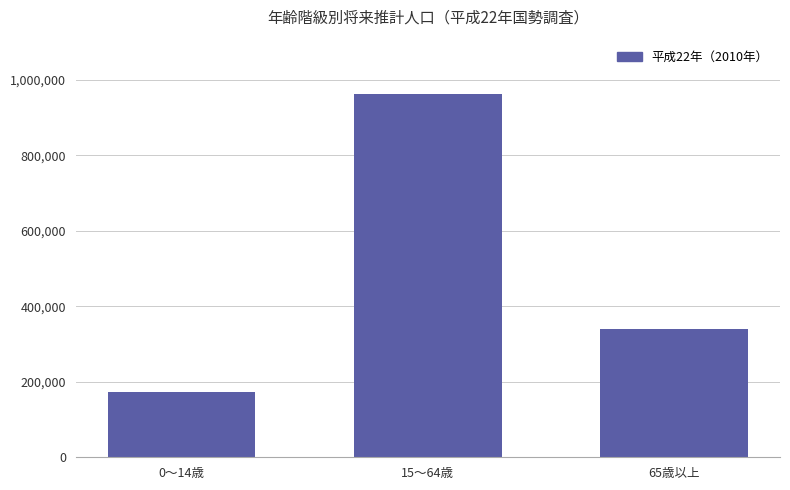

What is the greatest value displayed?

961854